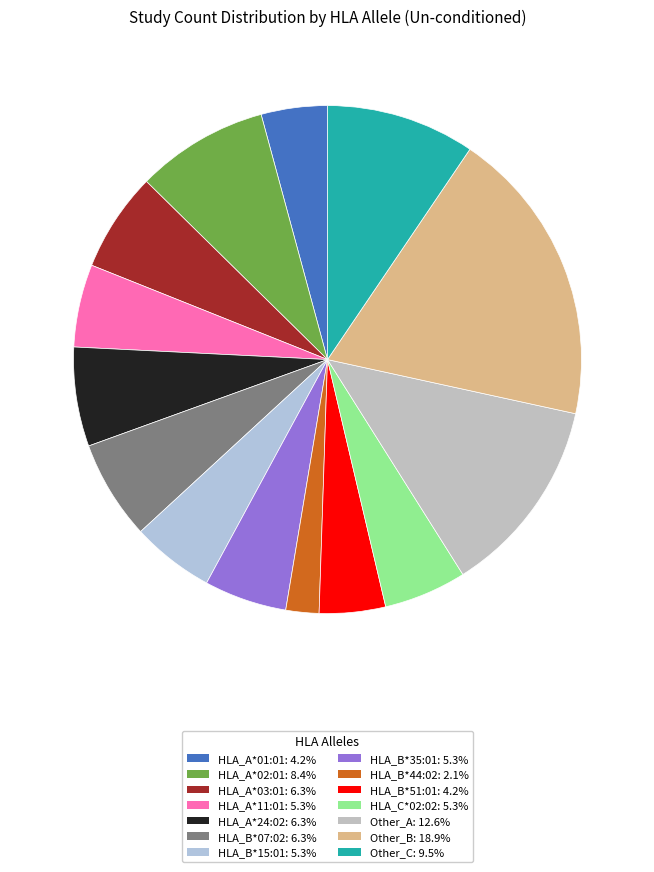

Rank the categories by value from highest to lowest.

Other_B, Other_A, Other_C, HLA_A*02:01, HLA_A*03:01, HLA_A*24:02, HLA_B*07:02, HLA_A*11:01, HLA_B*15:01, HLA_B*35:01, HLA_C*02:02, HLA_A*01:01, HLA_B*51:01, HLA_B*44:02